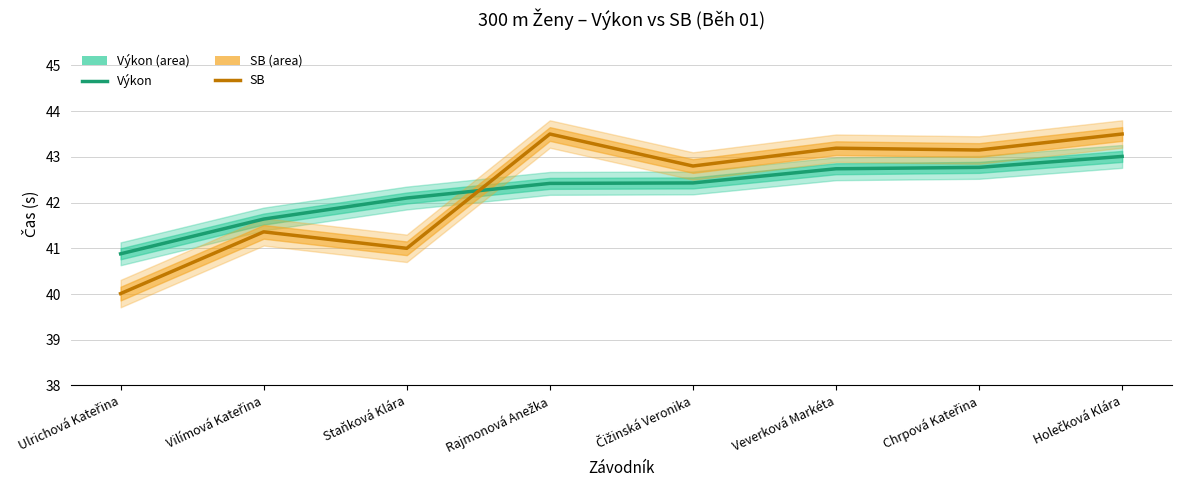

List the labels in order of Výkon value, smallest first.

Ulrichová Kateřina, Vilímová Kateřina, Staňková Klára, Rajmonová Anežka, Čižinská Veronika, Veverková Markéta, Chrpová Kateřina, Holečková Klára